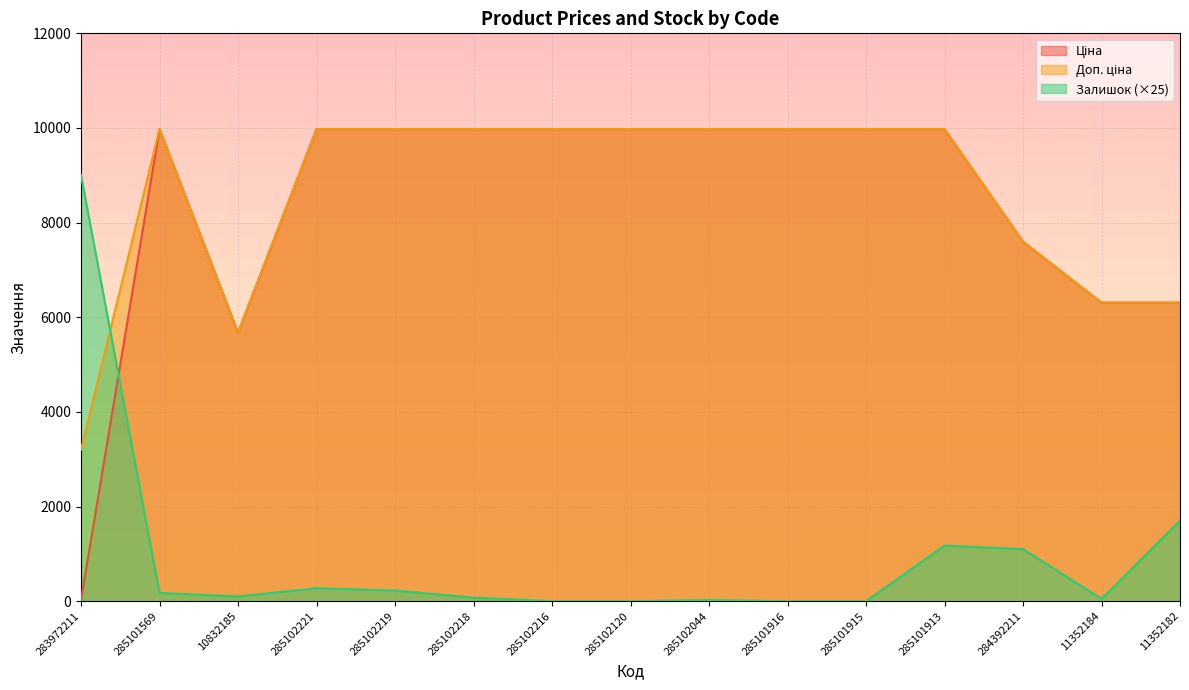

Reading right to left, what are all the values shown in this chart?

Ціна: 6308.8	6308.8	7596.5	9975.0	9975.0	9975.0	9975.0	9975.0	9975.0	9975.0	9975.0	9975.0	5673.8	9975.0	32.0
Доп. ціна: 6308.8	6308.8	7596.5	9975.0	9975.0	9975.0	9975.0	9975.0	9975.0	9975.0	9975.0	9975.0	5673.8	9975.0	3205.0
Залишок: 1700.0	50.0	1100.0	1175.0	0.0	0.0	25.0	0.0	0.0	75.0	225.0	275.0	100.0	175.0	9000.0